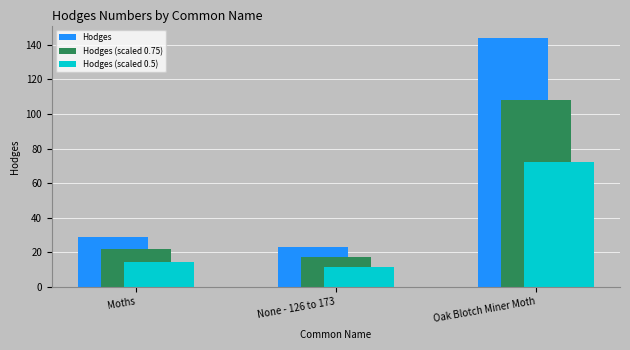

What are all the series names shown in the legend?

Hodges, Hodges (scaled 0.75), Hodges (scaled 0.5)